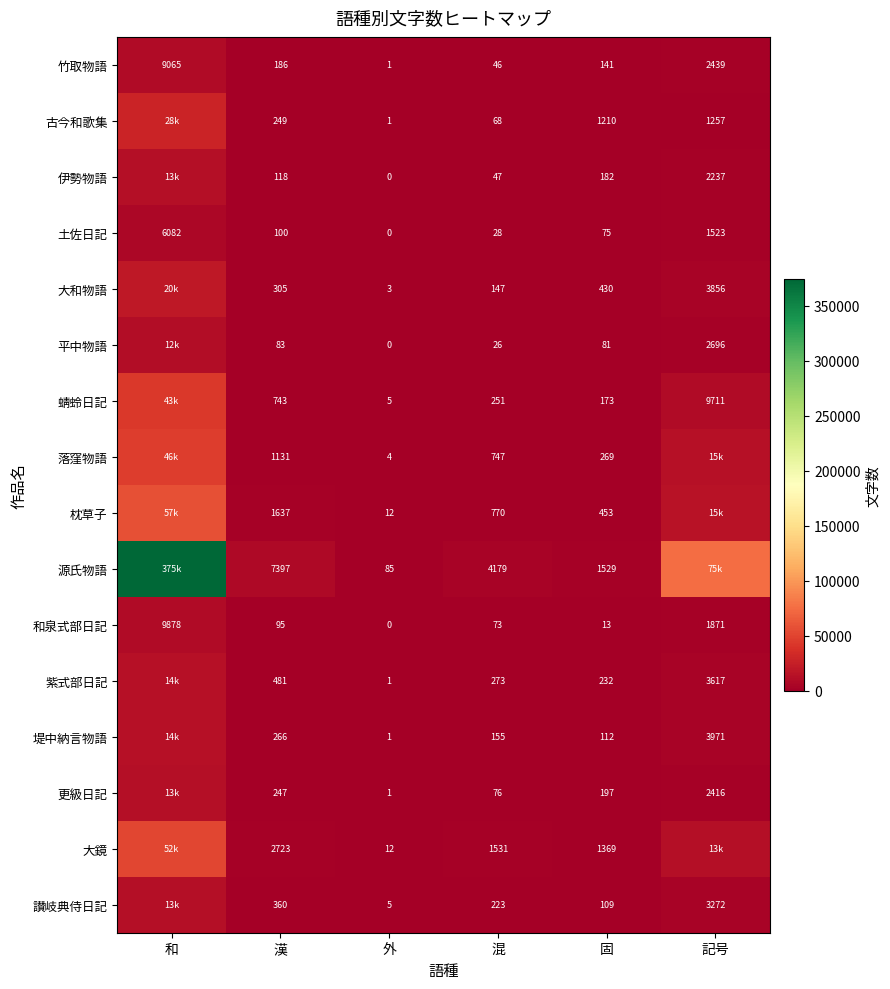

The value of 土佐日記 at 漢 is 100. True or false?

True